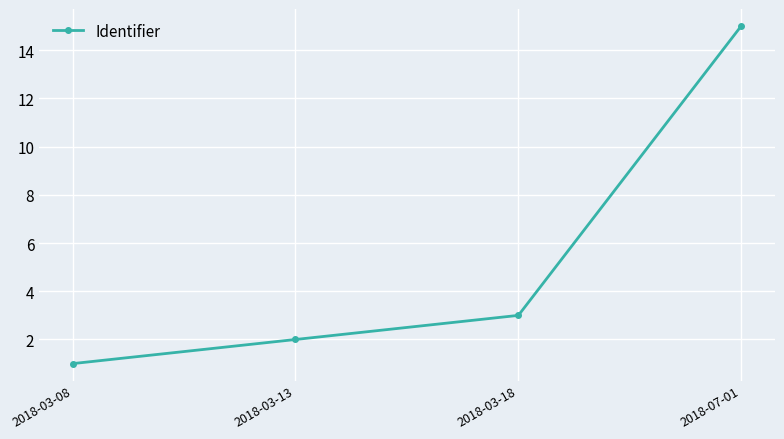

What is the difference between the maximum and minimum values?

14